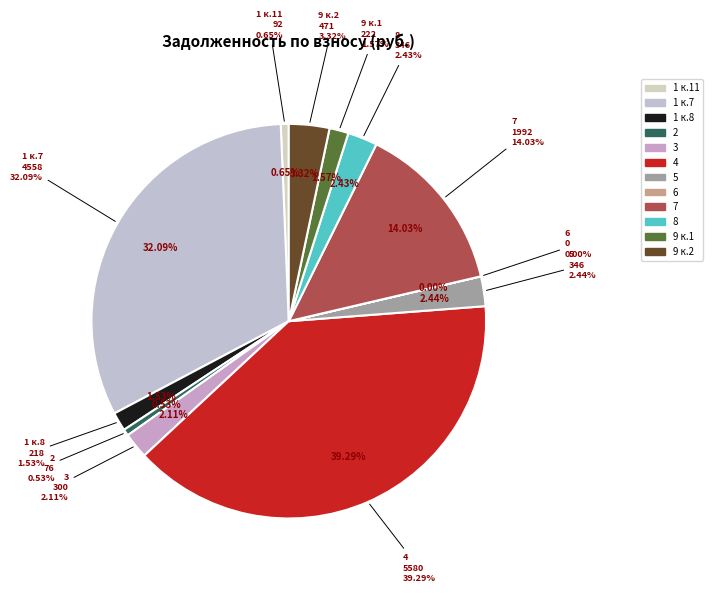

What is the largest slice in the pie chart?

4